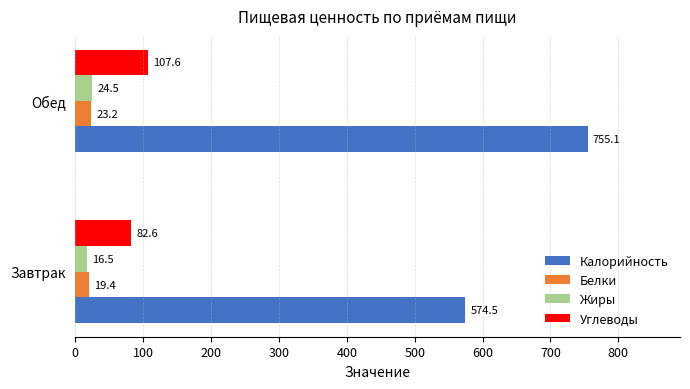

Is it true that Жиры equals 16.5 at Завтрак?

True